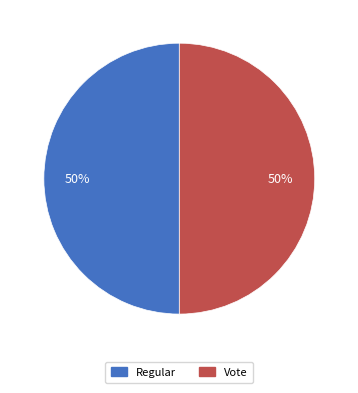

Approximately how many times larger is the value at Regular compared to Vote?

1.0